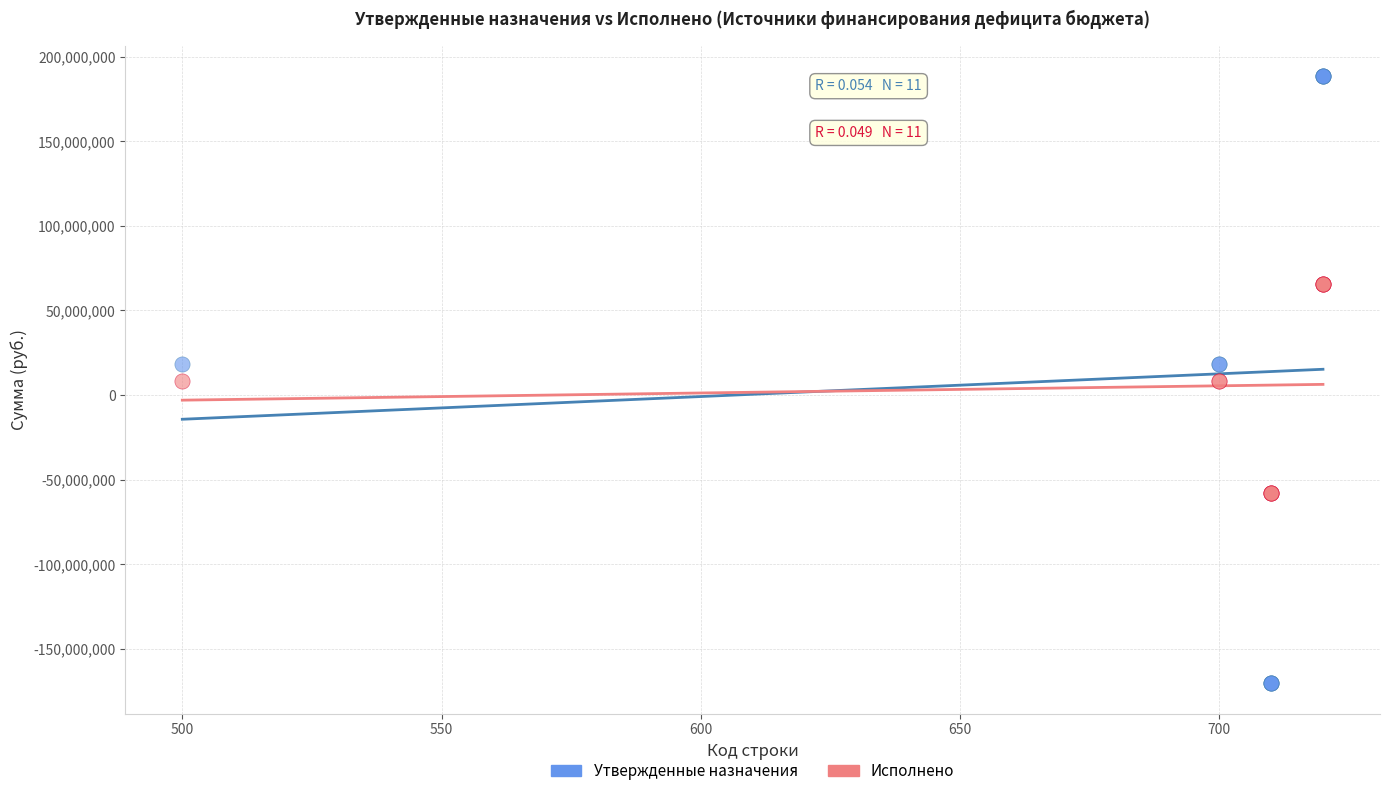

Which series contains the lowest Y value?

Утвержденные назначения